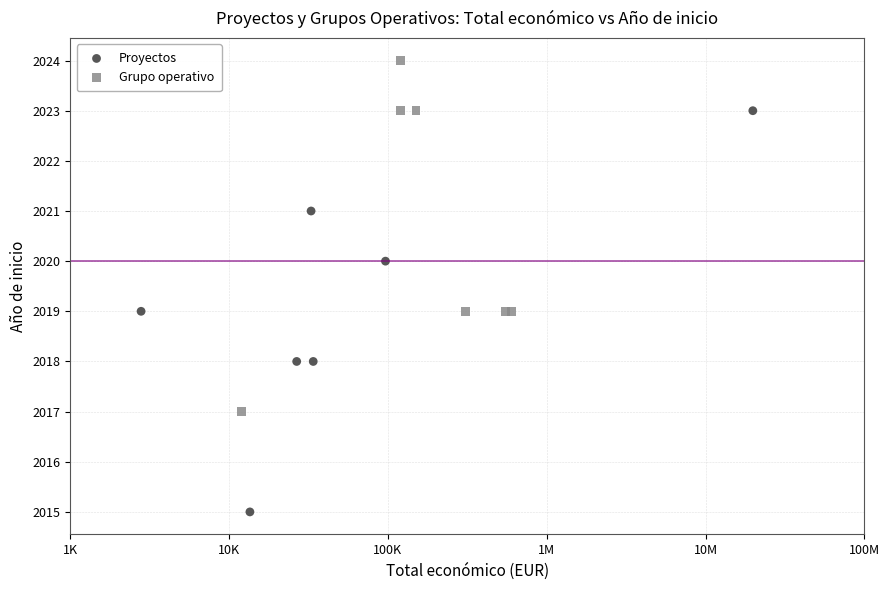

Which series has the widest spread of Y values?

Proyectos